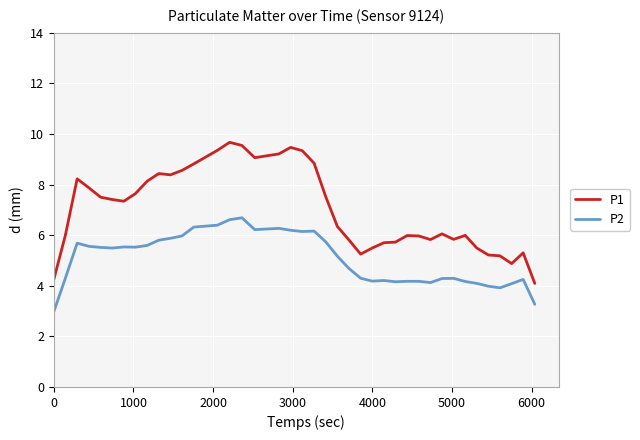

Rank the series by their maximum value, from highest to lowest.

P1, P2